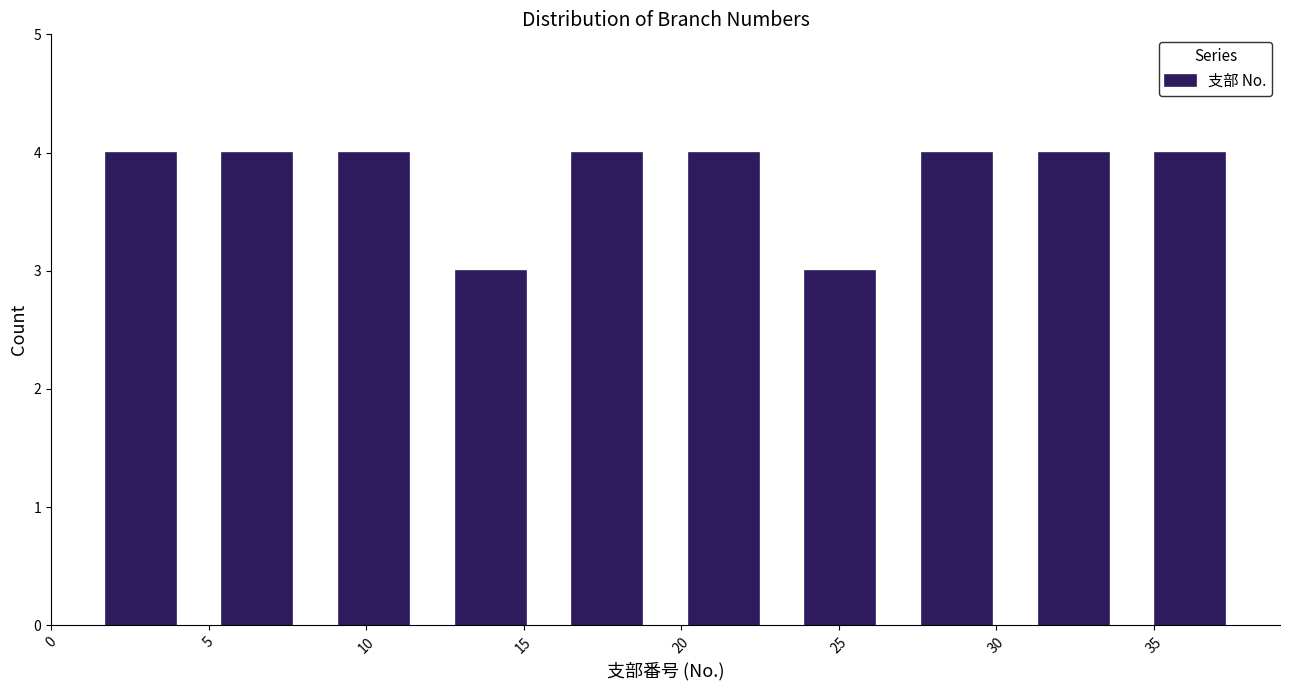

Reading left to right, list every bar in this chart as the range it spans on the x-axis followed by its height. Neither the bar edges nor the heights are printed on the chart, so give them approximately, as read against the axes.

1.0 to 4.7: 4
4.7 to 8.4: 4
8.4 to 12.1: 4
12.1 to 15.8: 3
15.8 to 19.5: 4
19.5 to 23.2: 4
23.2 to 26.9: 3
26.9 to 30.6: 4
30.6 to 34.3: 4
34.3 to 38.0: 4